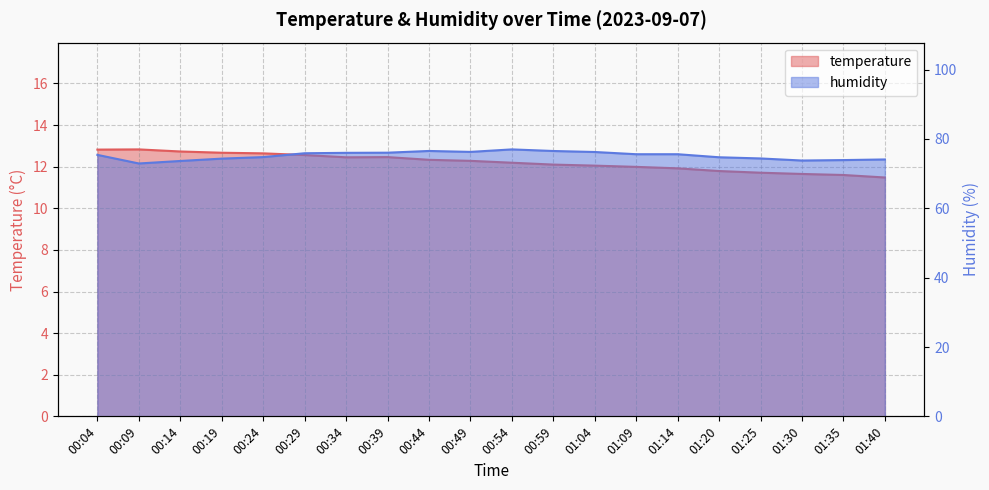

Rank the series by their maximum value, from highest to lowest.

humidity, temperature